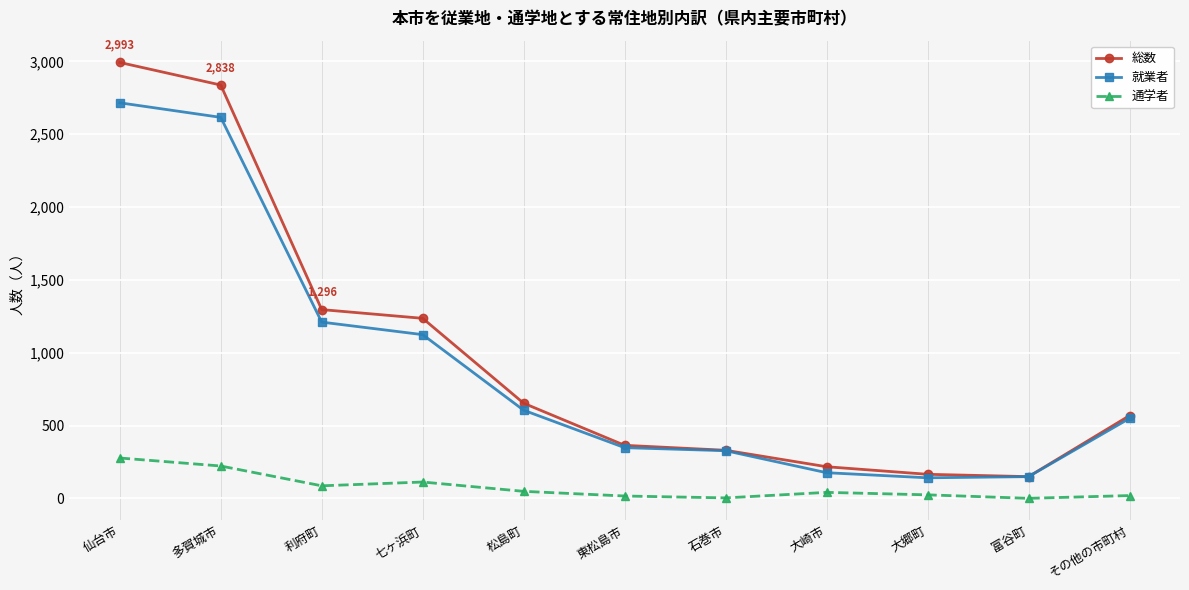

How many lines are shown in the chart?

3